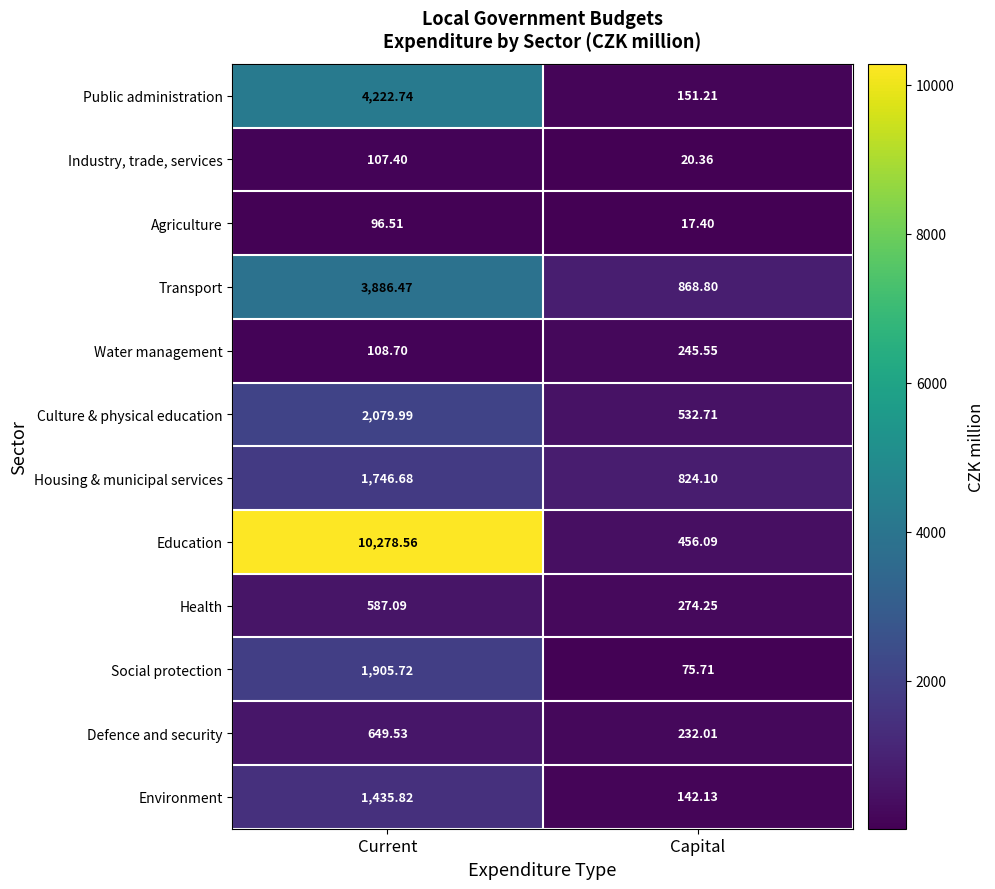

Is the value of Defence and security at Capital greater than the value of Agriculture at Current?

Yes